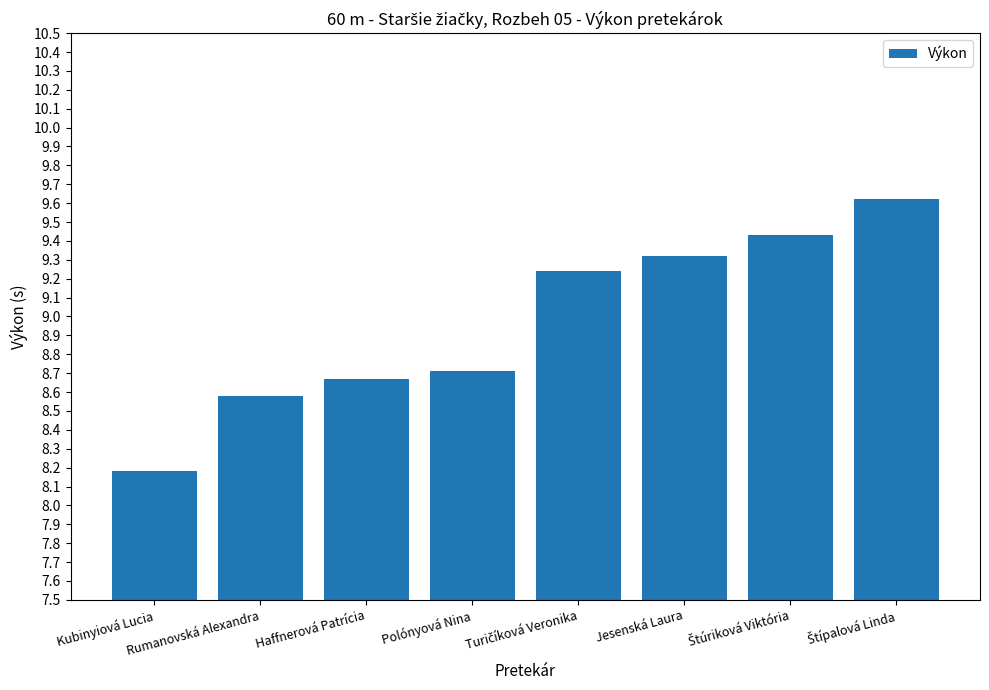

What is the value of the 8th bar from the left?

9.6